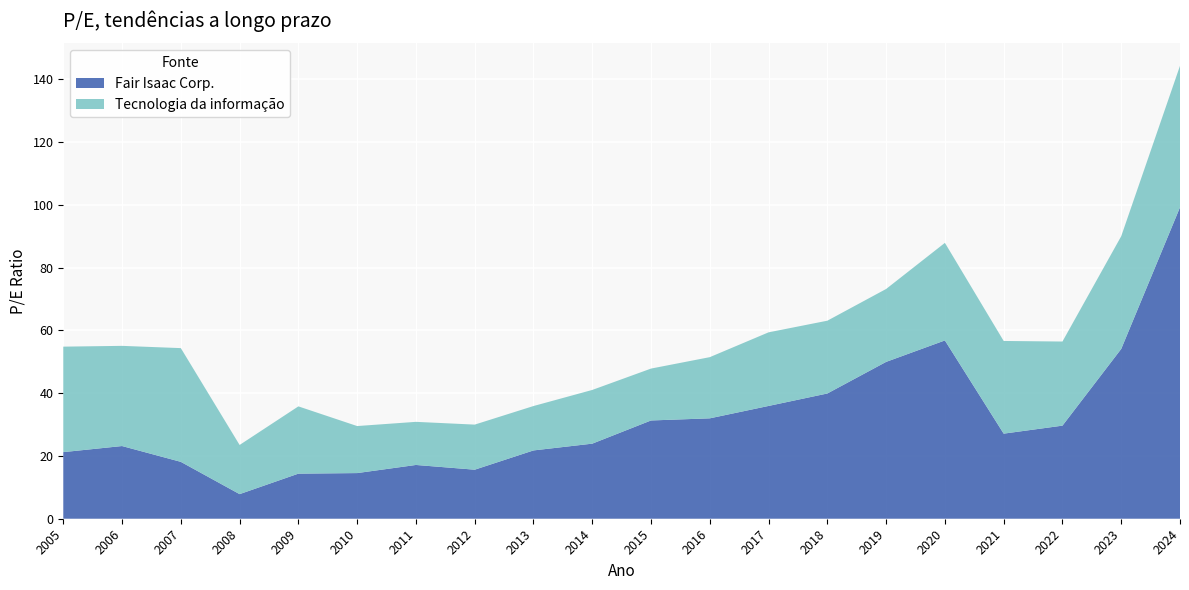

Reading left to right, transcribe all the data shown in this chart.

Fair Isaac Corp.: 21.2	23.2	18.1	7.8	14.4	14.6	17.1	15.6	21.8	23.9	31.3	32.0	36.0	39.9	50.0	56.8	27.1	29.7	54.1	99.3
Tecnologia da informação: 33.6	31.9	36.2	15.7	21.4	15.0	13.7	14.4	14.2	17.1	16.5	19.5	23.5	23.2	23.2	31.1	29.5	26.8	35.9	45.1